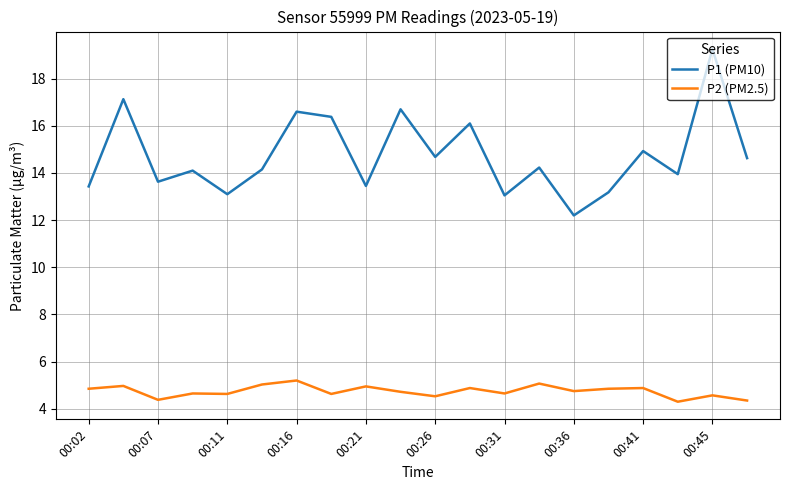

What is the lowest value of the P2 (PM2.5) series?

4.3